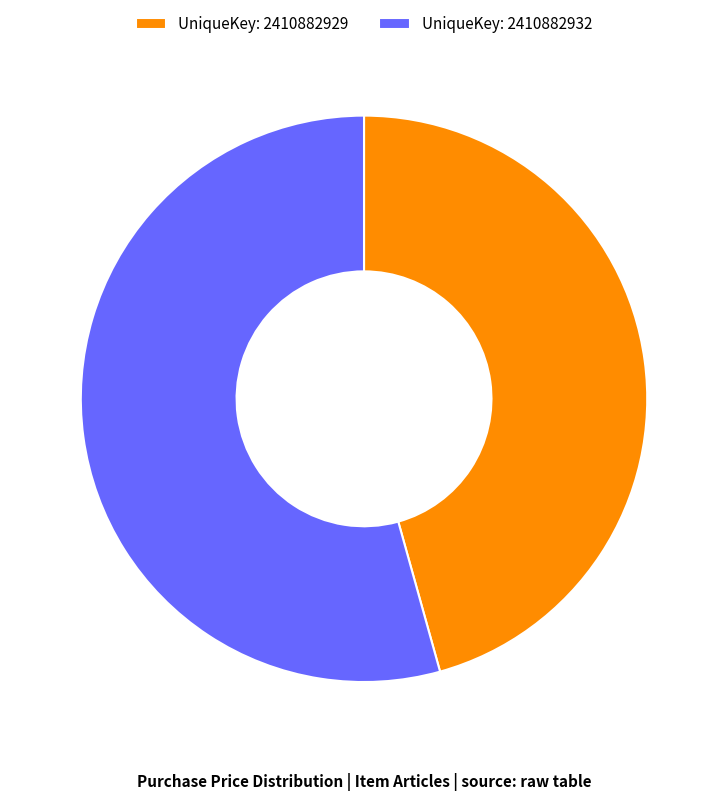

Is there a majority slice in this chart?

Yes